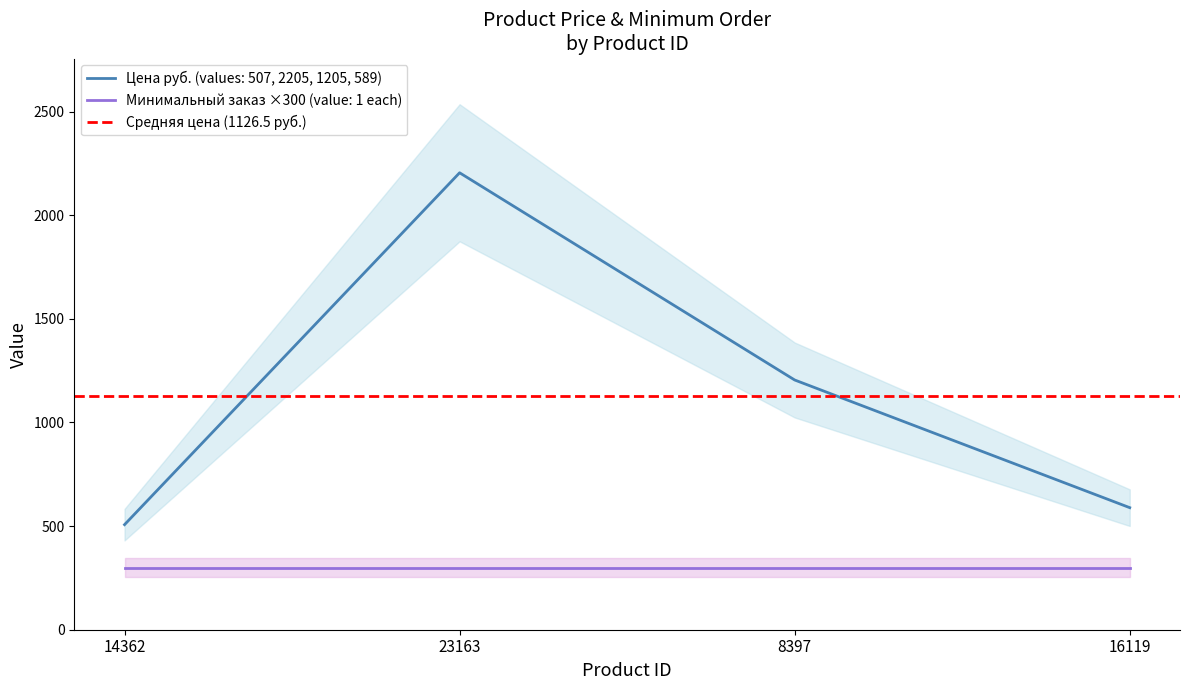

True or false: Цена руб. (values: 507, 2205, 1205, 589) and Минимальный заказ ×300 (value: 1 each) intersect in this chart.

False